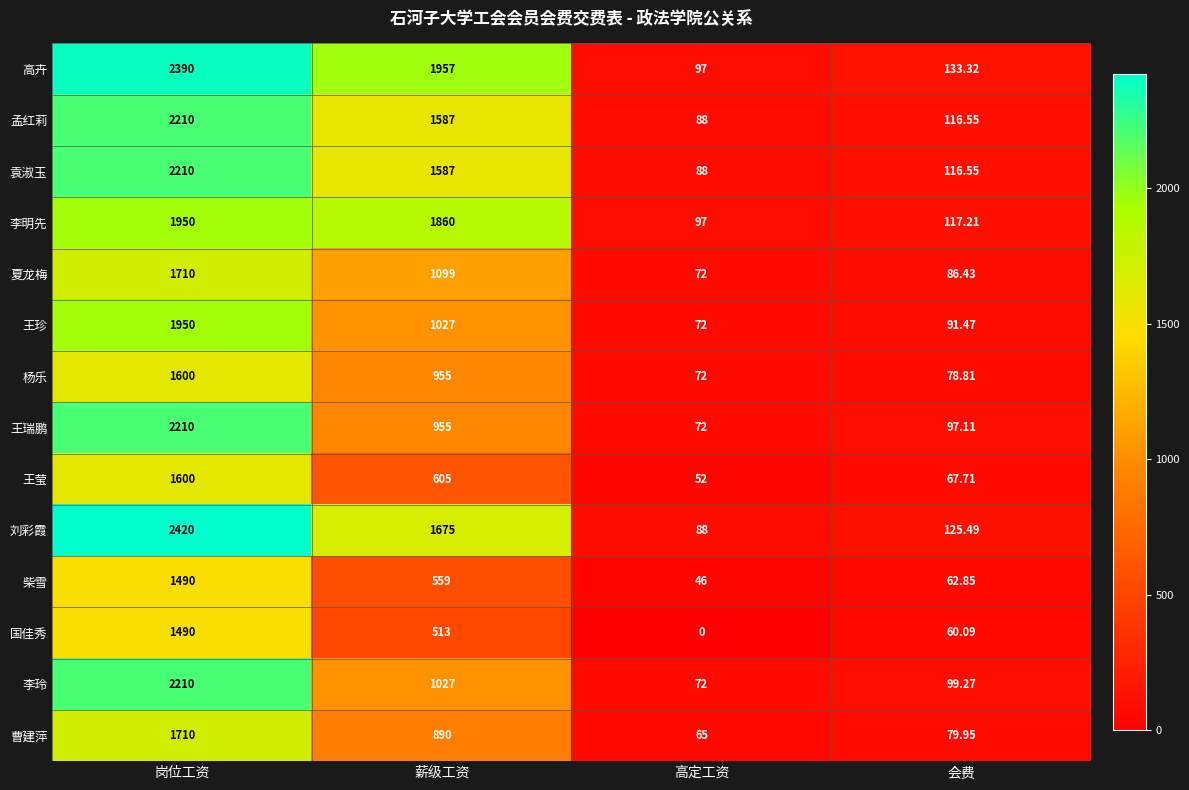

Rank the categories by 孟红莉 value from lowest to highest.

高定工资, 会费, 薪级工资, 岗位工资